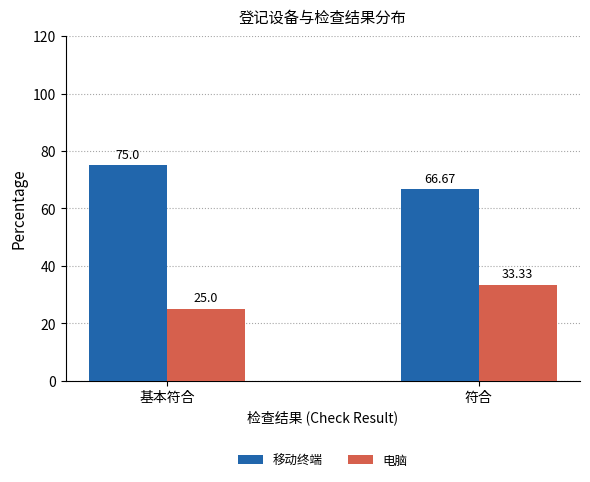

Rank the series by their maximum value, from lowest to highest.

电脑, 移动终端